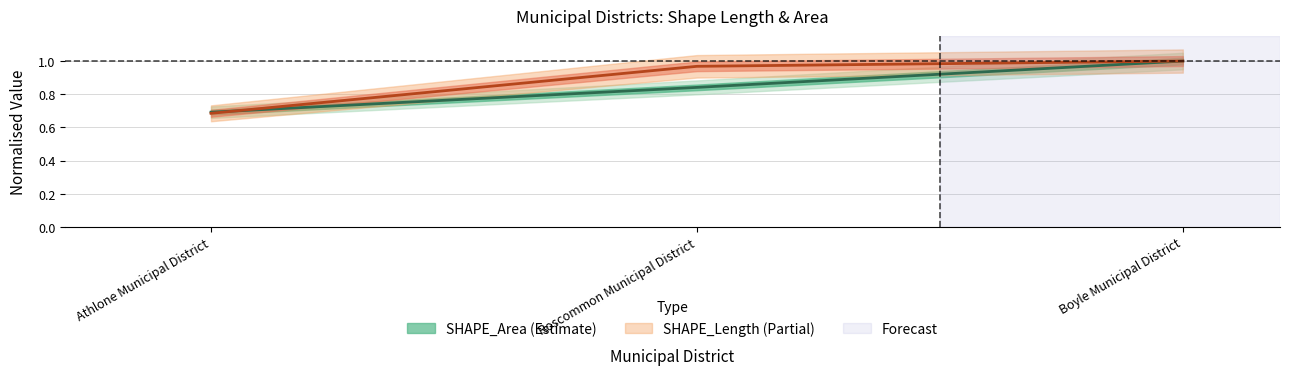

The SHAPE_Area (center) series shows 0.4 at Boyle Municipal District. True or false?

False